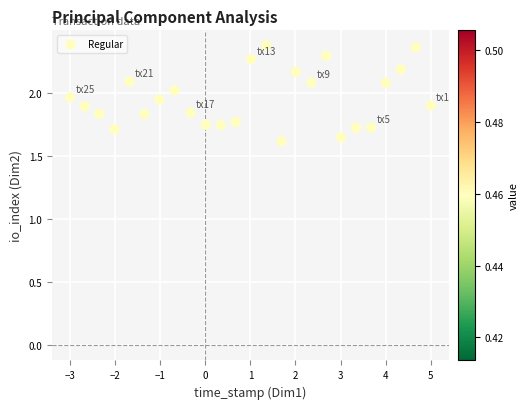

What is the range of Y values (max minus min)?

0.8